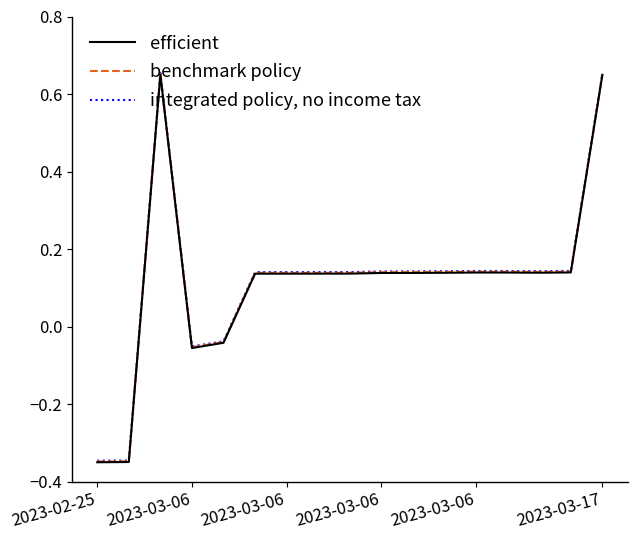

True or false: benchmark policy and efficient intersect in this chart.

False